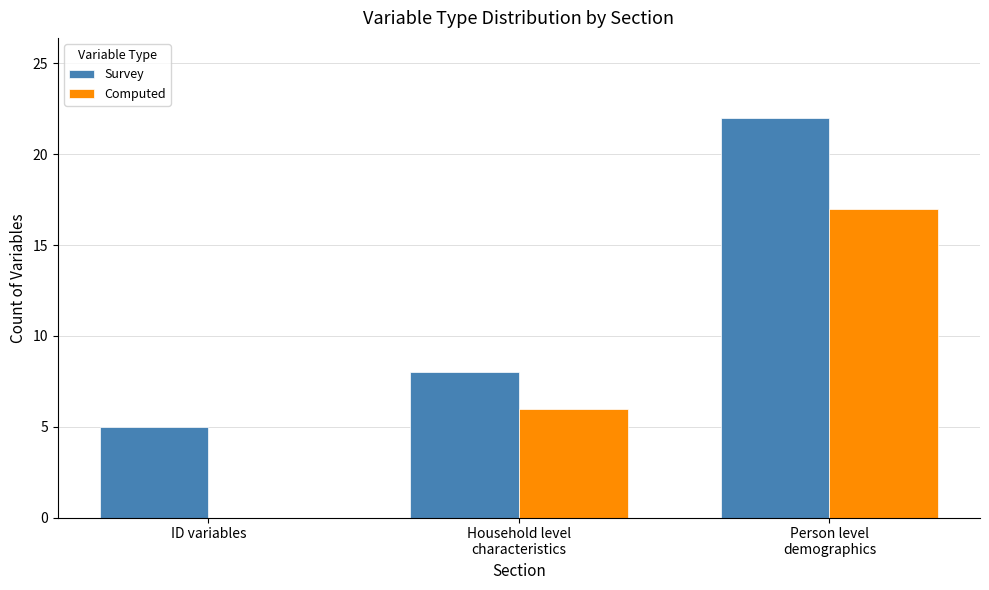

Count the number of data series in this chart.

2